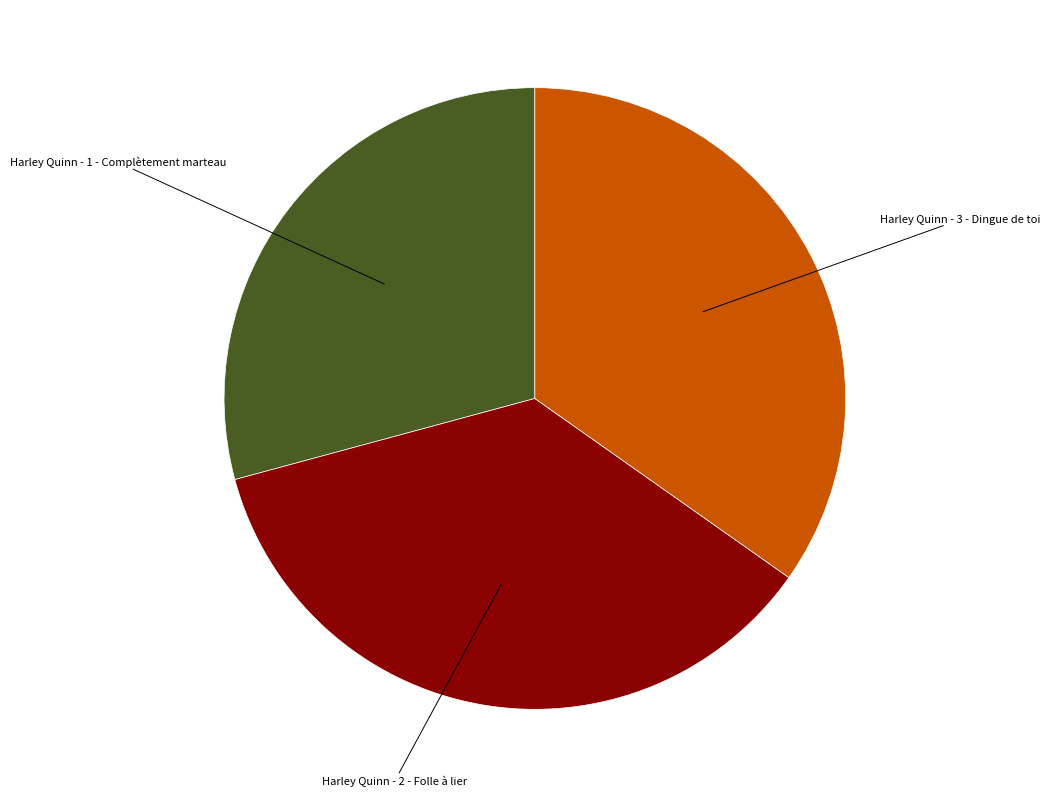

Is there any slice that represents more than half of the pie?

No